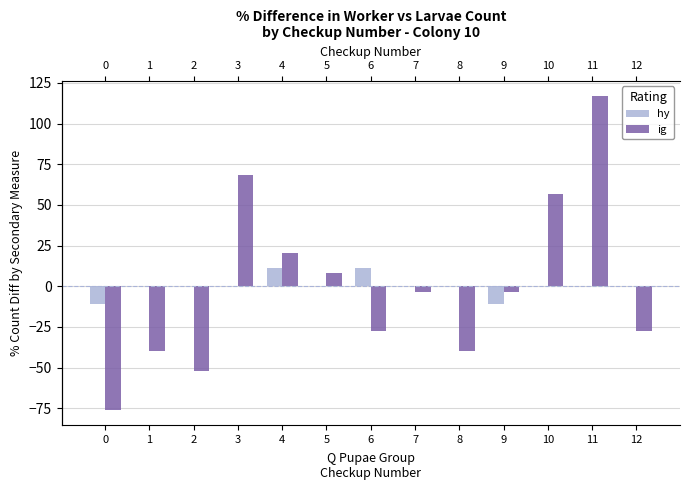

What is the greatest value displayed?

116.7